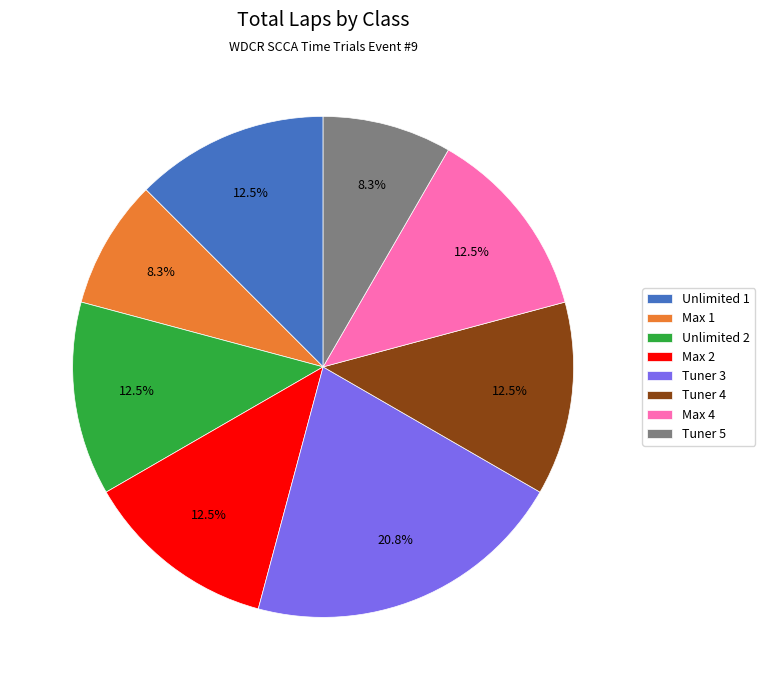

How much of the chart is everything except Max 2?

87.5%